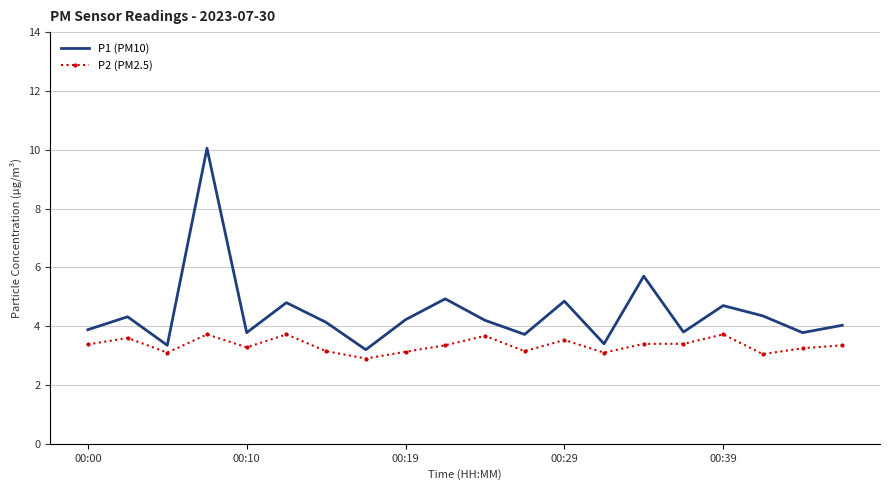

What is the greatest value displayed?

10.1